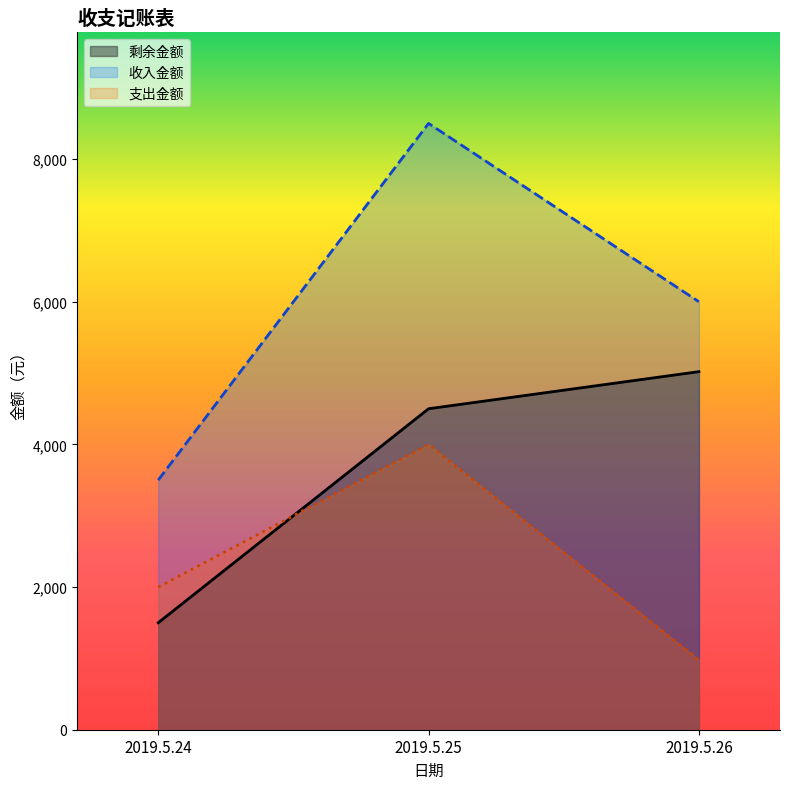

What is the difference between the values at 2019.5.25 and 2019.5.26?

520